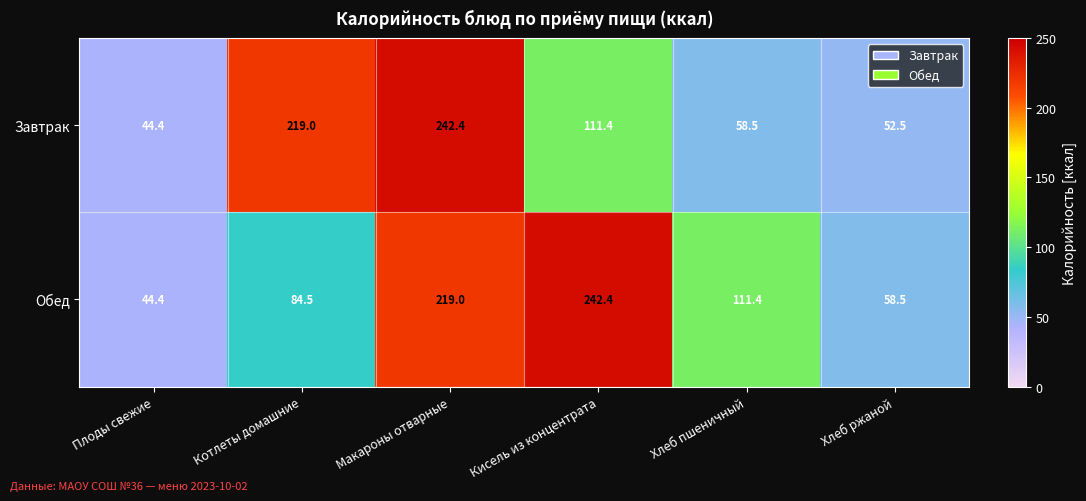

Reading right to left, what are all the values shown in this chart?

Завтрак: Хлеб ржаной=52.5	Хлеб пшеничный=58.5	Кисель из концентрата=111.4	Макароны отварные=242.4	Котлеты домашние=219.0	Плоды свежие=44.4
Обед: Хлеб ржаной=58.5	Хлеб пшеничный=111.4	Кисель из концентрата=242.4	Макароны отварные=219.0	Котлеты домашние=84.5	Плоды свежие=44.4